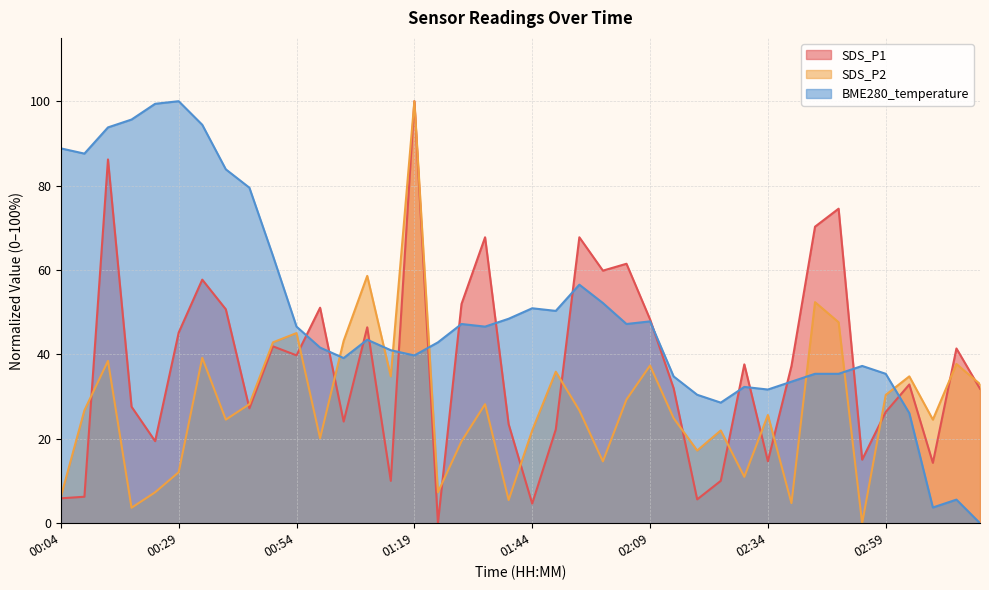

At which category is the sum across all series the highest?

01:19